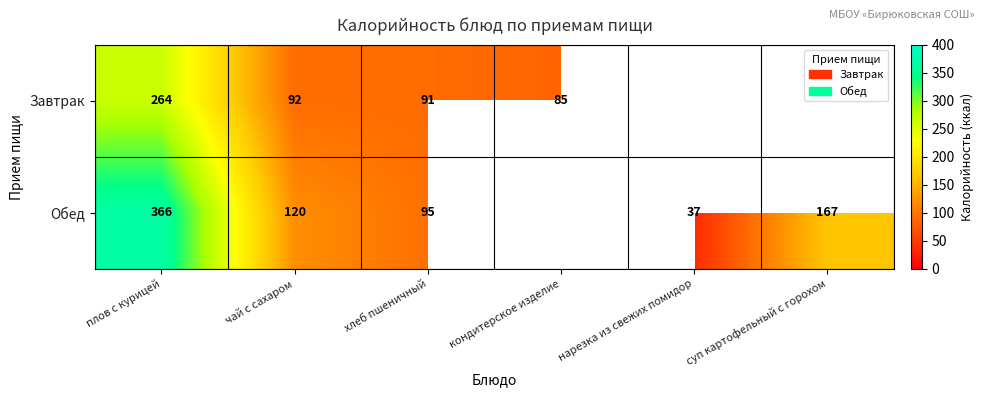

What is the spread (max minus min) of values at хлеб пшеничный?

4